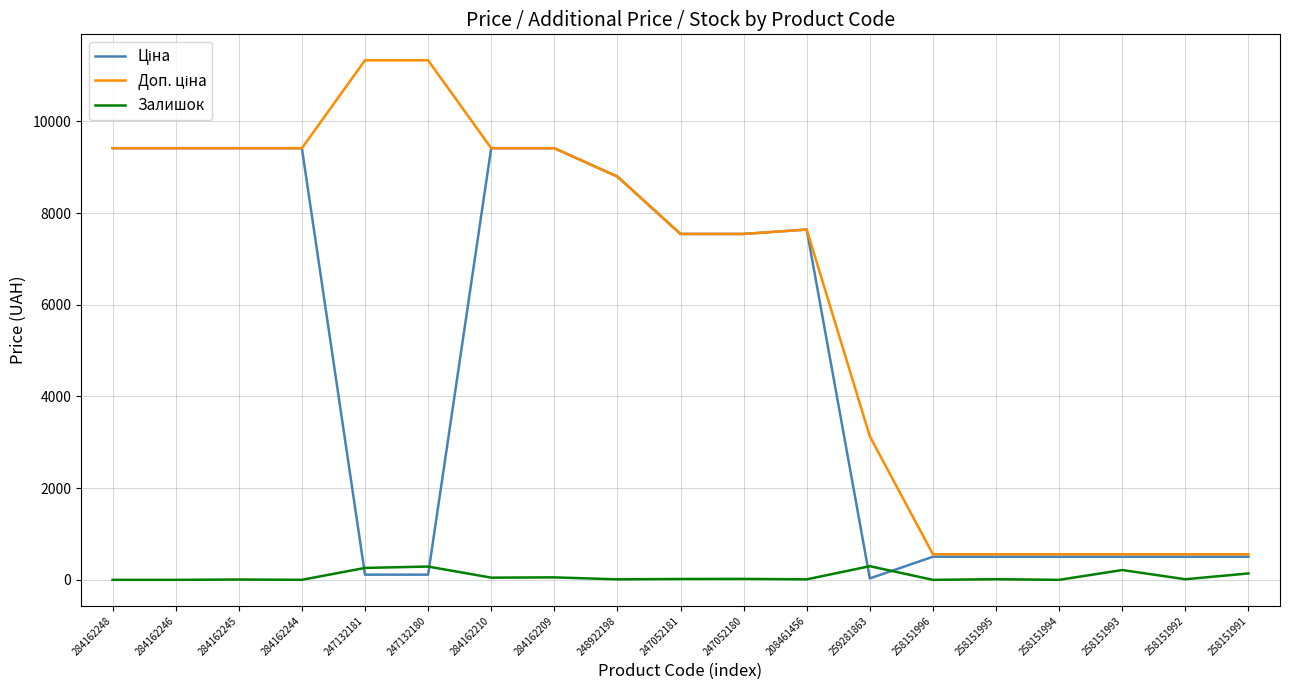

True or false: Залишок has a value of 48.0 at 284162210.

True